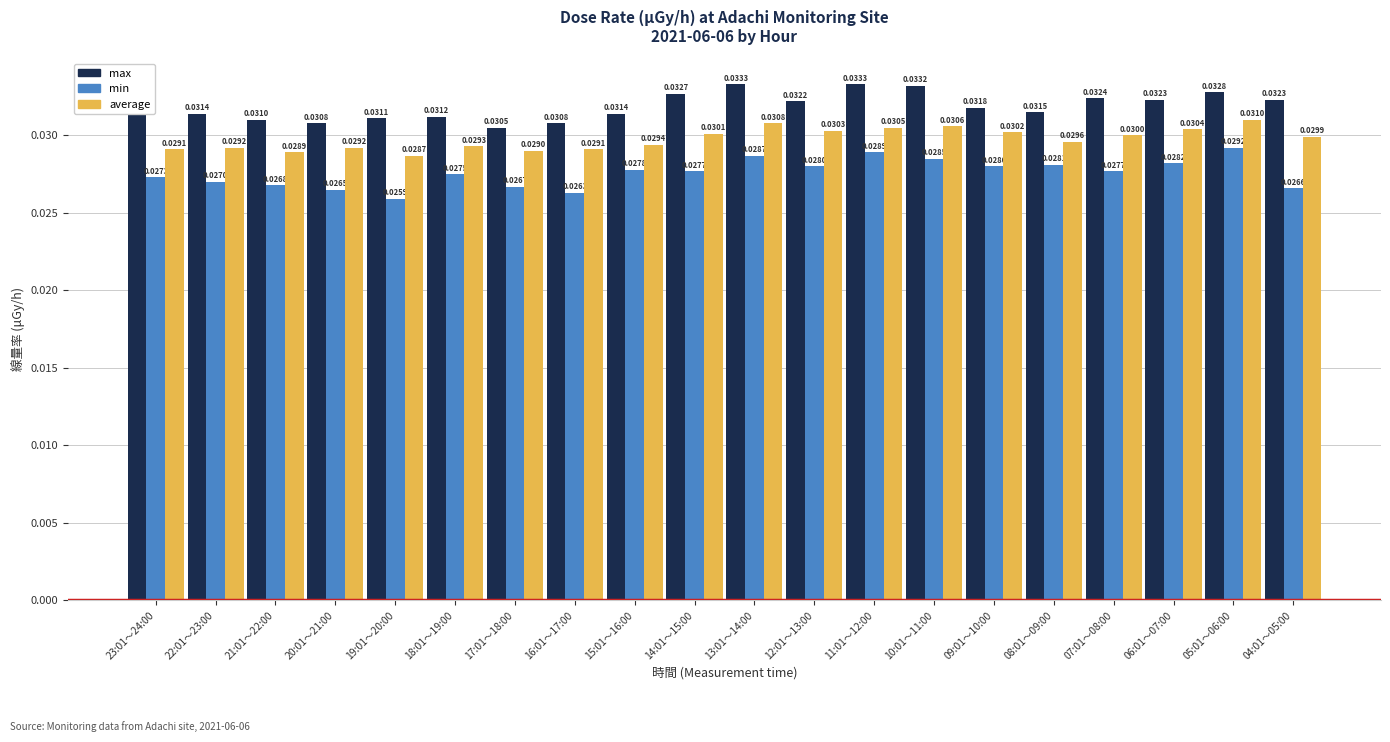

At which category is the sum across all series the highest?

05:01～06:00